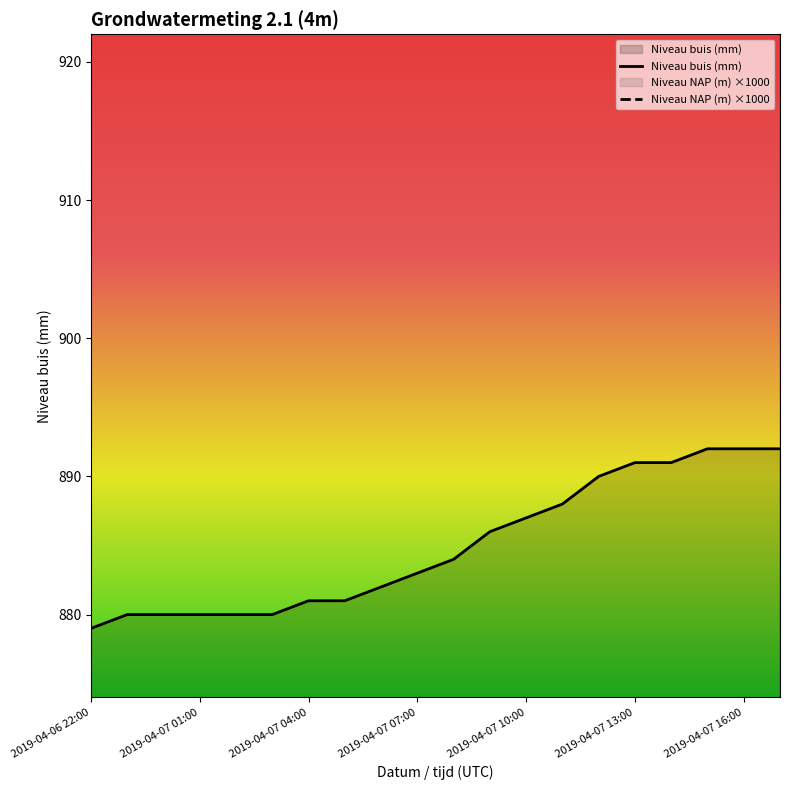

Between 2019-04-07 05:00 and 2019-04-07 14:00, which series saw the biggest shift?

Niveau buis (mm)